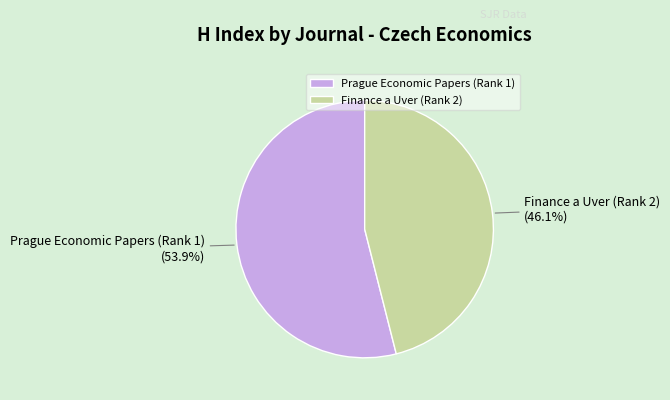

Count the number of slices in the pie.

2